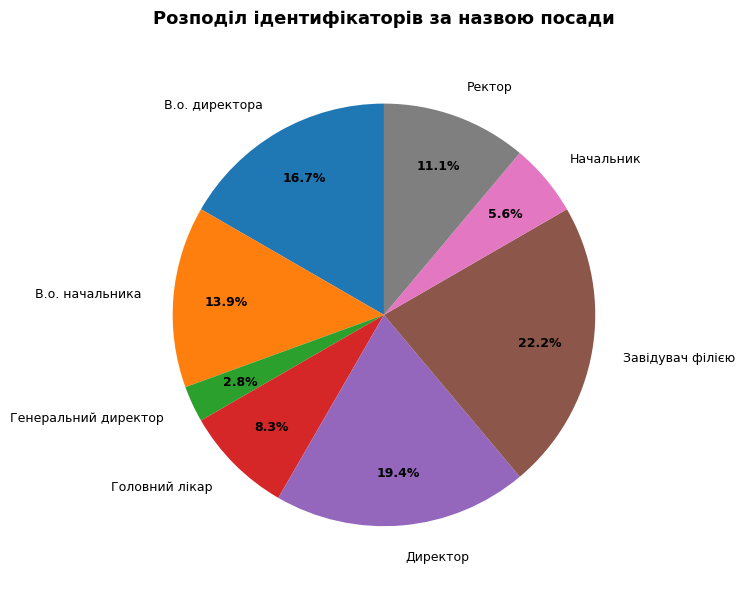

To the nearest percent, what is the difference between the Директор and Начальник slice percentages?

14%